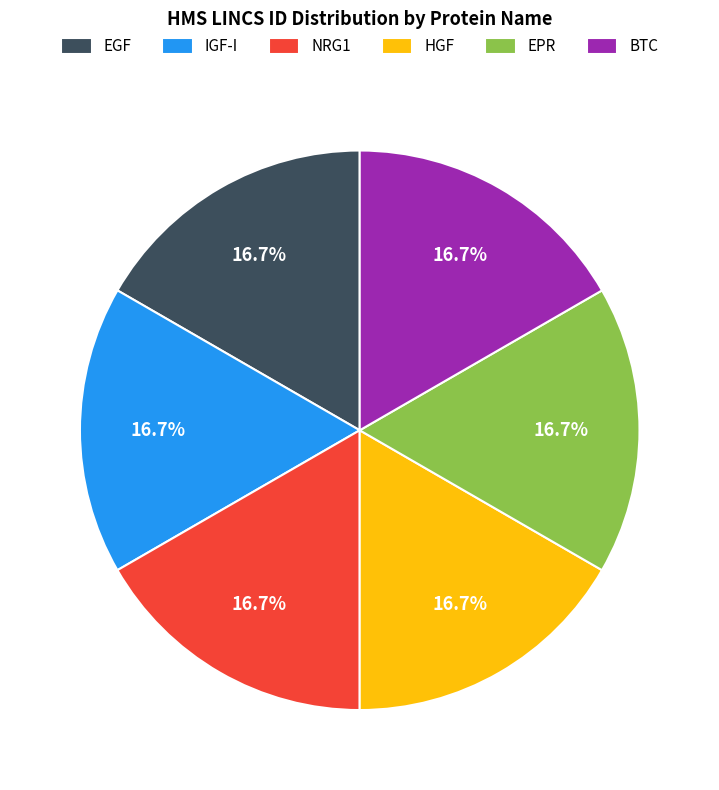

Do EPR and BTC together represent more than half of the pie?

No